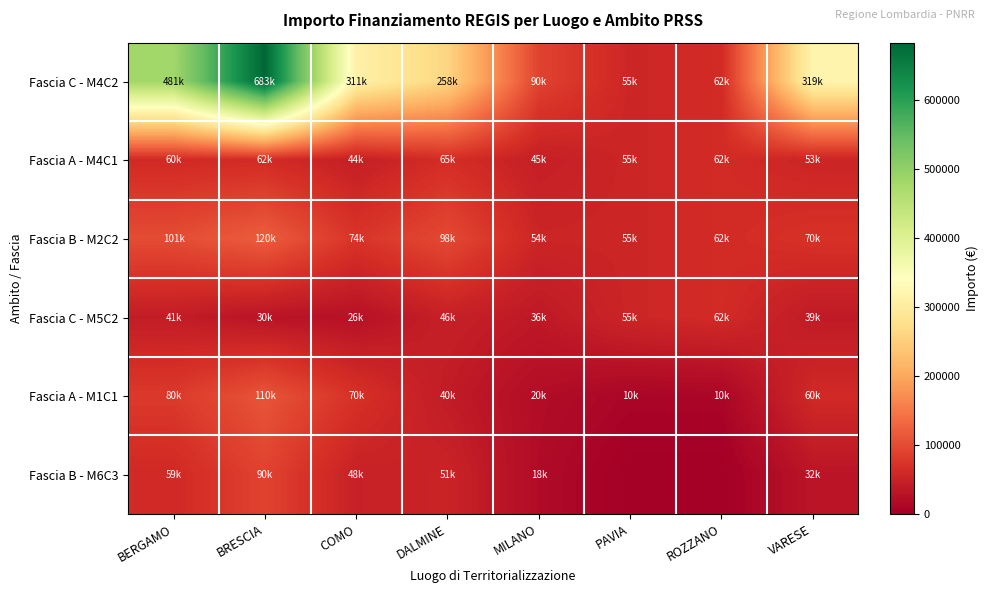

Reading left to right, what are all the values shown in this chart?

Fascia C - M4C2: BERGAMO=480788.9	BRESCIA=682502.5	COMO=311137.0	DALMINE=258386.7	MILANO=90268.6	PAVIA=54577.6	ROZZANO=62062.4	VARESE=319070.1
Fascia A - M4C1: BERGAMO=60098.6	BRESCIA=62045.7	COMO=44448.1	DALMINE=64596.7	MILANO=45134.3	PAVIA=54577.6	ROZZANO=62062.4	VARESE=53178.4
Fascia B - M2C2: BERGAMO=100847.1	BRESCIA=119783.4	COMO=73636.1	DALMINE=97812.0	MILANO=54144.9	PAVIA=54577.6	ROZZANO=62062.4	VARESE=70077.9
Fascia C - M5C2: BERGAMO=41496.0	BRESCIA=29640.7	COMO=25842.4	DALMINE=46386.6	MILANO=36123.8	PAVIA=54577.6	ROZZANO=62062.4	VARESE=38513.5
Fascia A - M1C1: BERGAMO=80000.0	BRESCIA=110000.0	COMO=70000.0	DALMINE=40000.0	MILANO=20000.0	PAVIA=10000.0	ROZZANO=10000.0	VARESE=60000.0
Fascia B - M6C3: BERGAMO=59351.1	BRESCIA=90142.6	COMO=47793.8	DALMINE=51425.4	MILANO=18021.1	PAVIA=0.0	ROZZANO=0.0	VARESE=31564.4